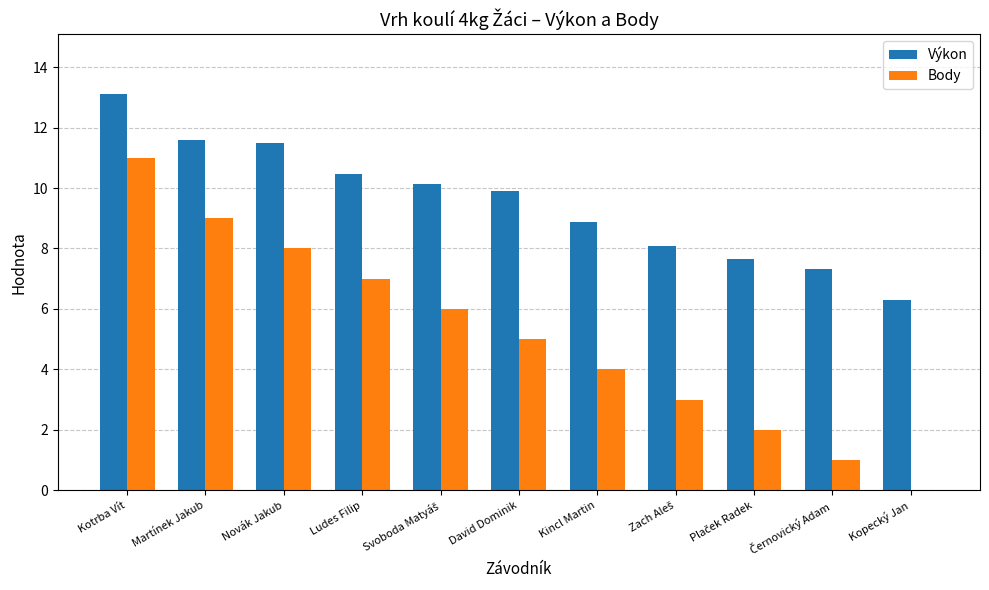

What are all the series names shown in the legend?

Výkon, Body